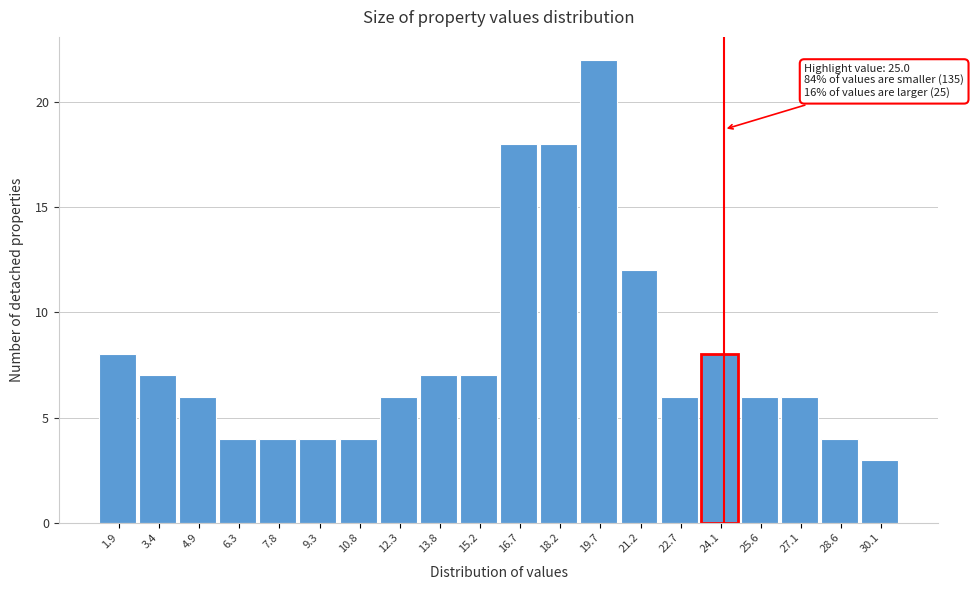

Reading left to right, list all the values displayed in this chart.

8	7	6	4	4	4	4	6	7	7	18	18	22	12	6	8	6	6	4	3